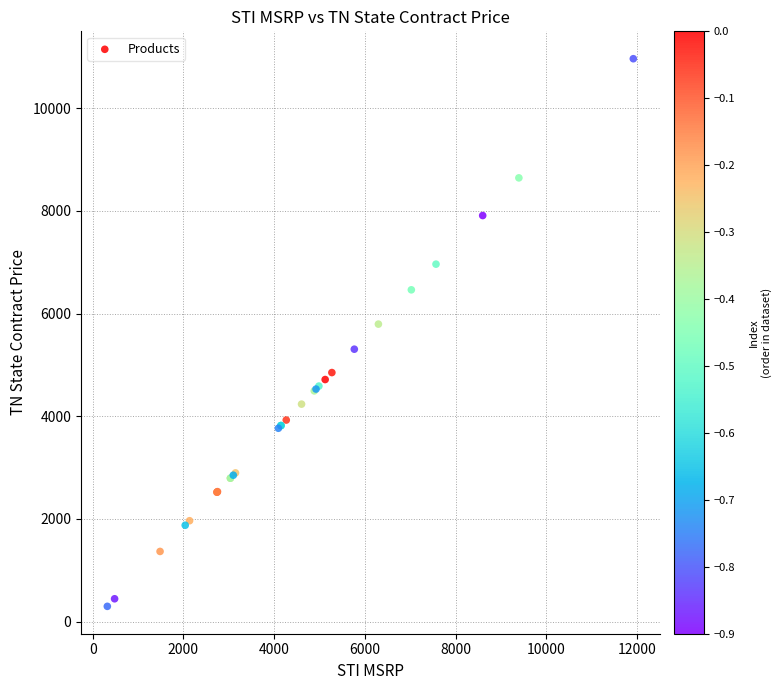

What Y value in the scatter plot is closest to 5631?

5795.7